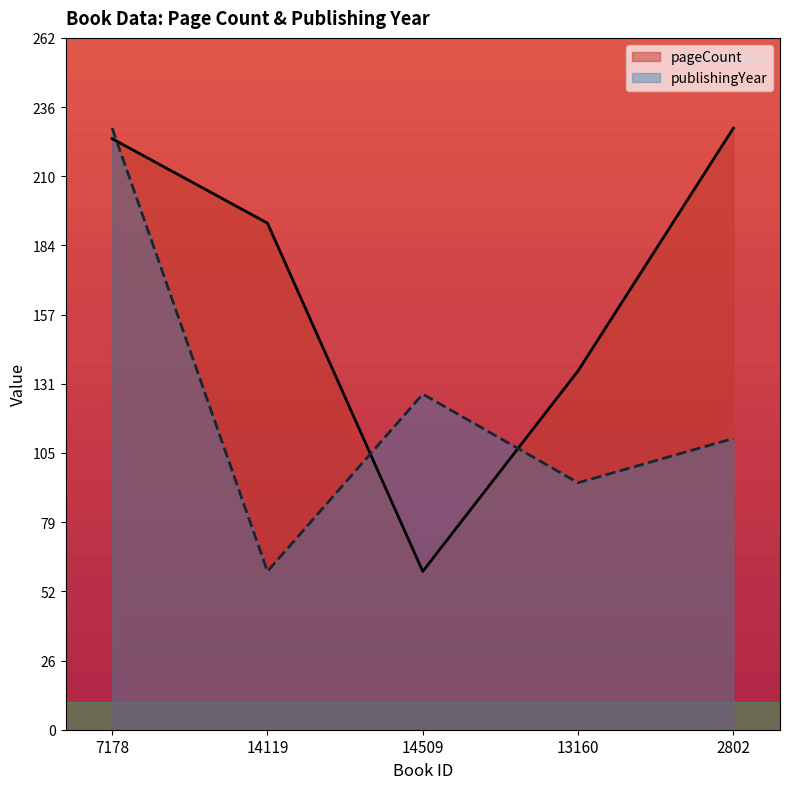

At 14119, list the series in order from largest to smallest.

pageCount, publishingYear